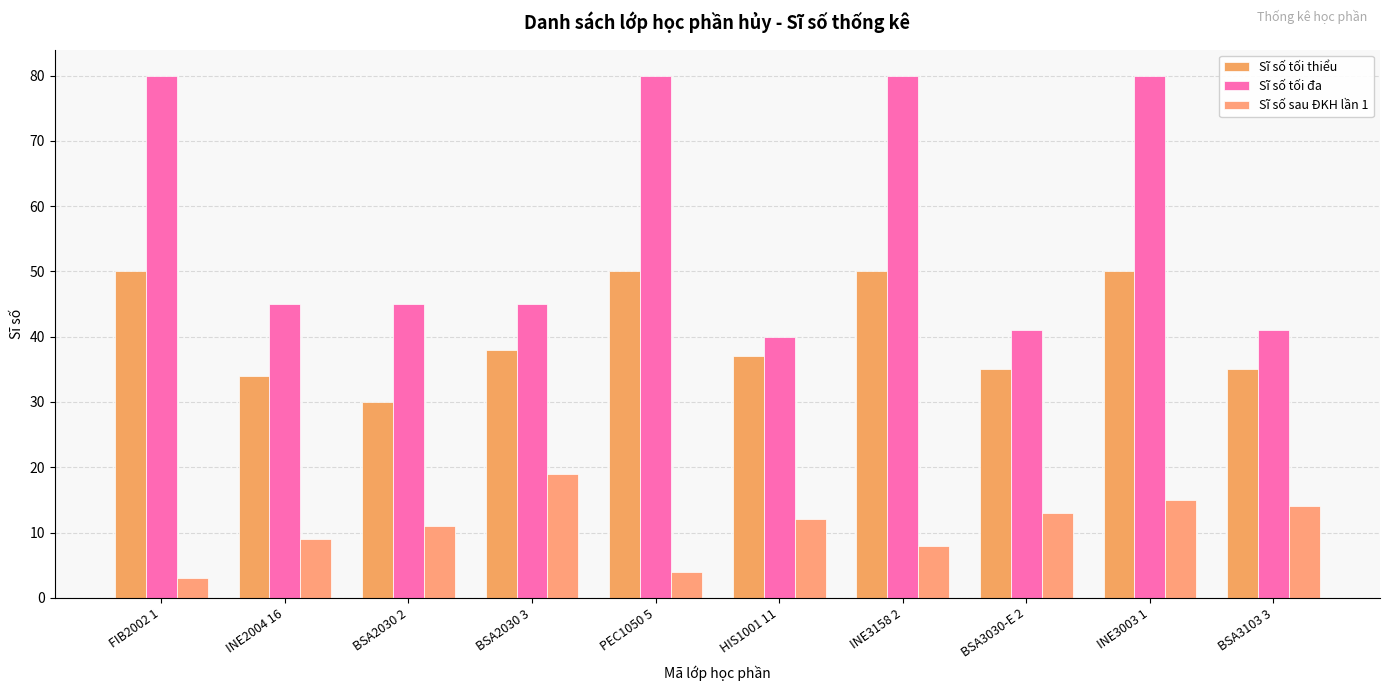

True or false: Sĩ số tối đa has a value of 31 at INE3003 1.

False